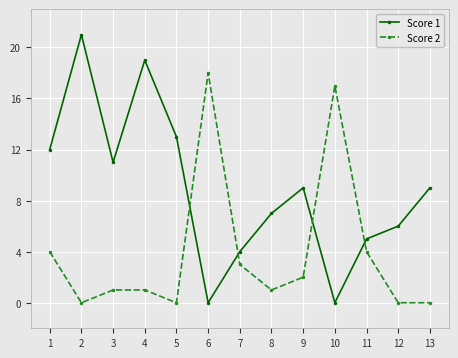

List the series in order of their peak value, highest first.

Score 1, Score 2